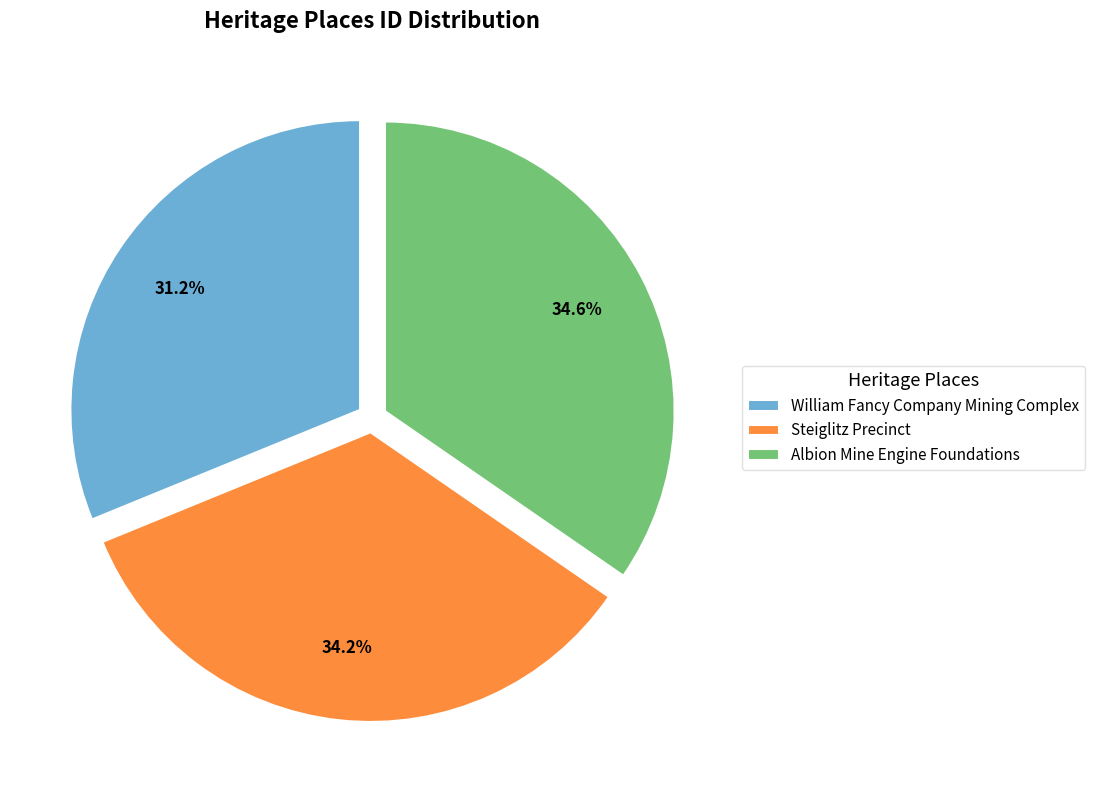

What percentage do Steiglitz Precinct and Albion Mine Engine Foundations together represent?

68.8%